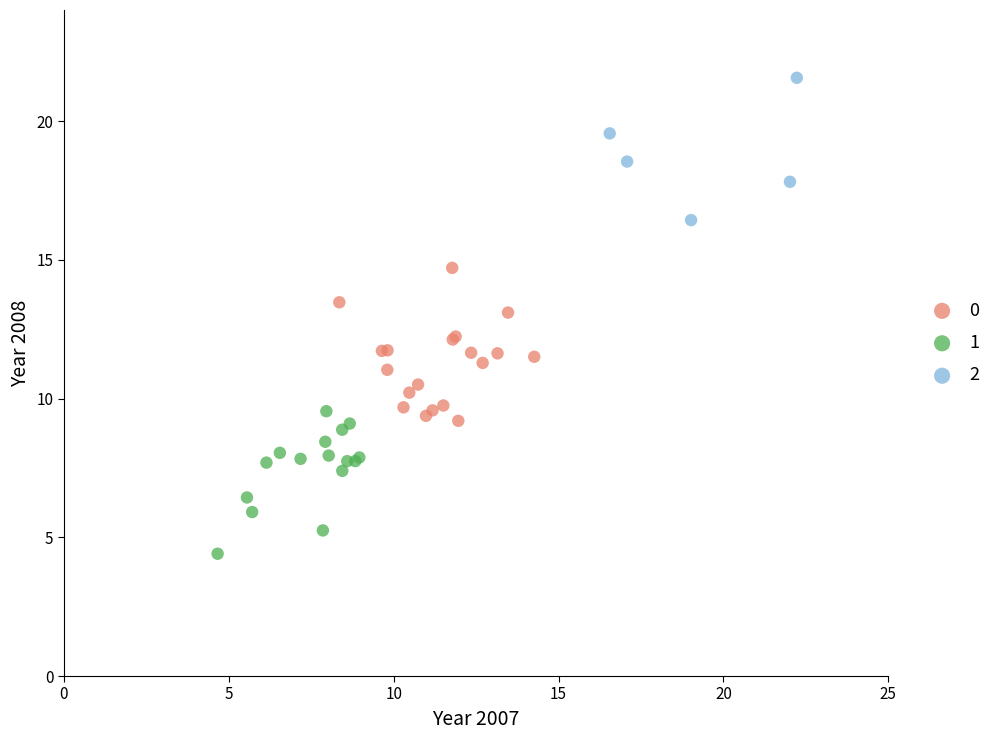

Which series reaches the minimum Y coordinate?

1